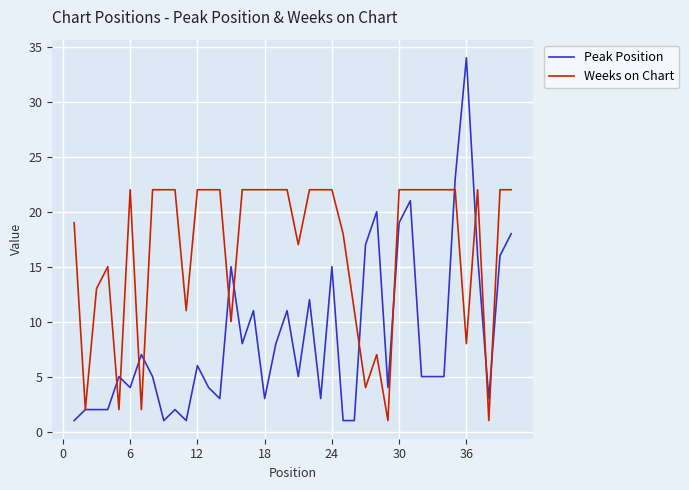

Which series has the largest total across all categories?

Weeks on Chart